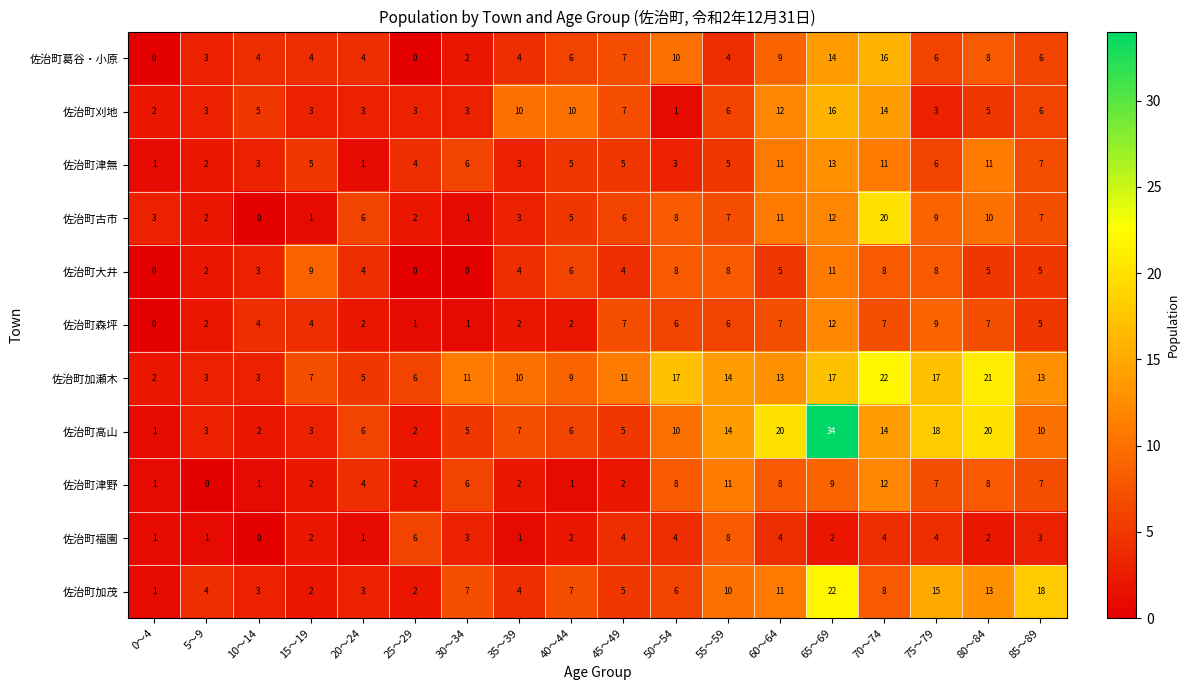

Is it true that 佐治町大井 equals 6 at 20～24?

False